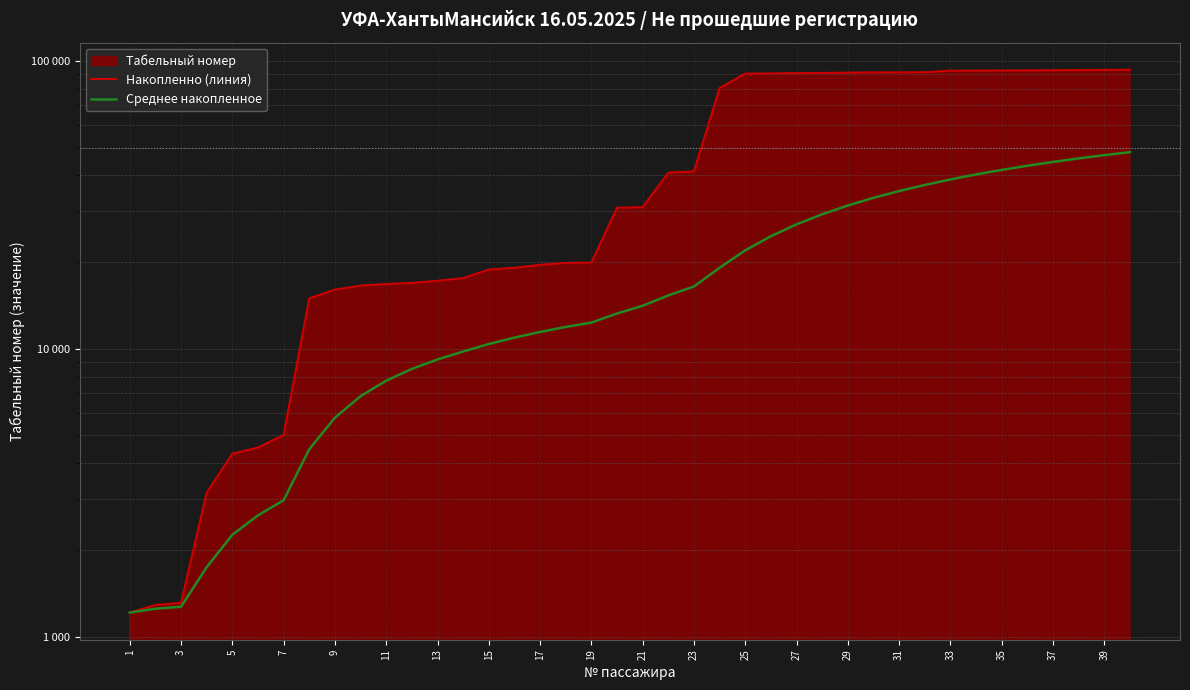

What is the label of the 1st point from the left?

1